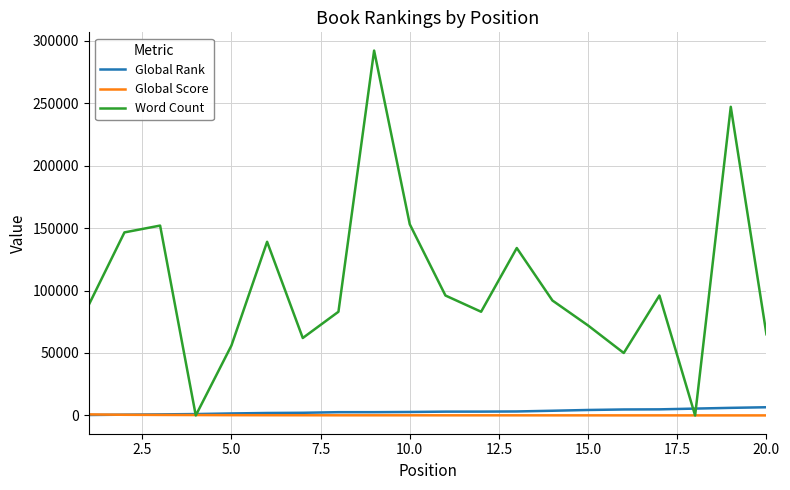

Which series has the largest total across all categories?

Word Count